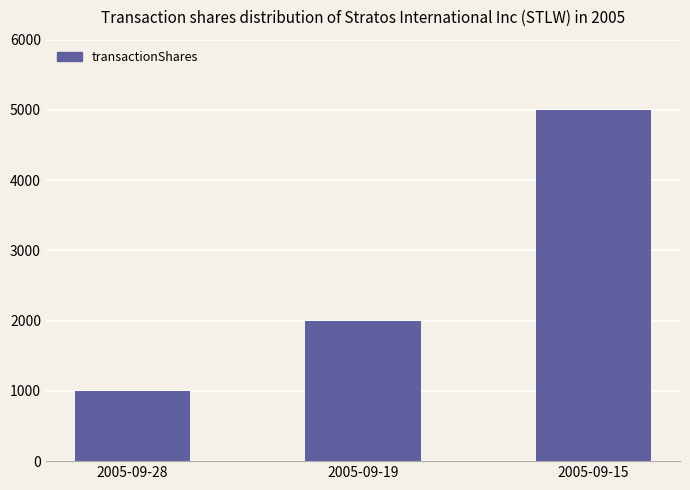

What is the ratio of the value at 2005-09-28 to the value at 2005-09-15?

0.2